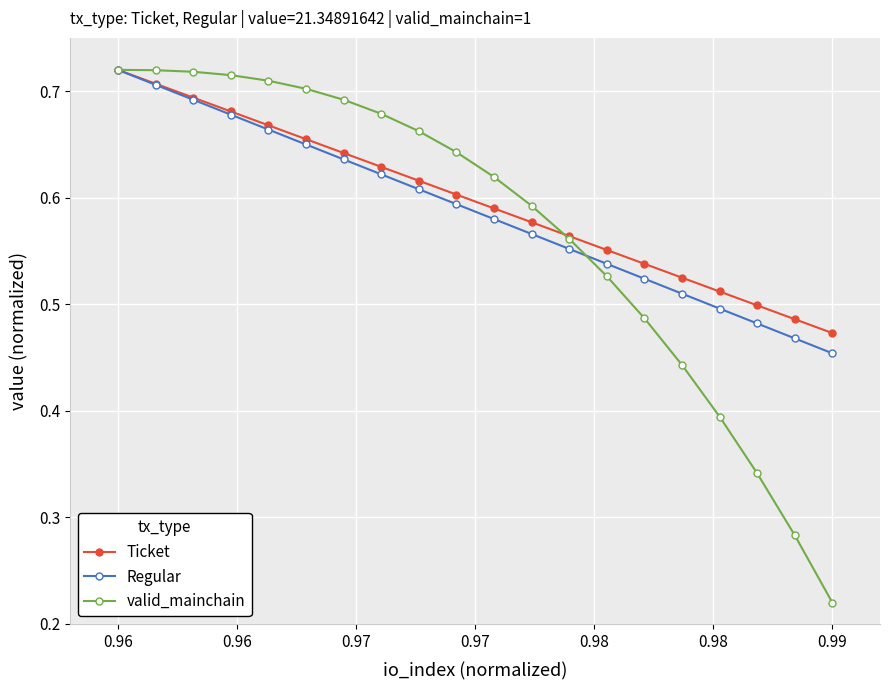

Count the Ticket values in the range 0 to 1.

20